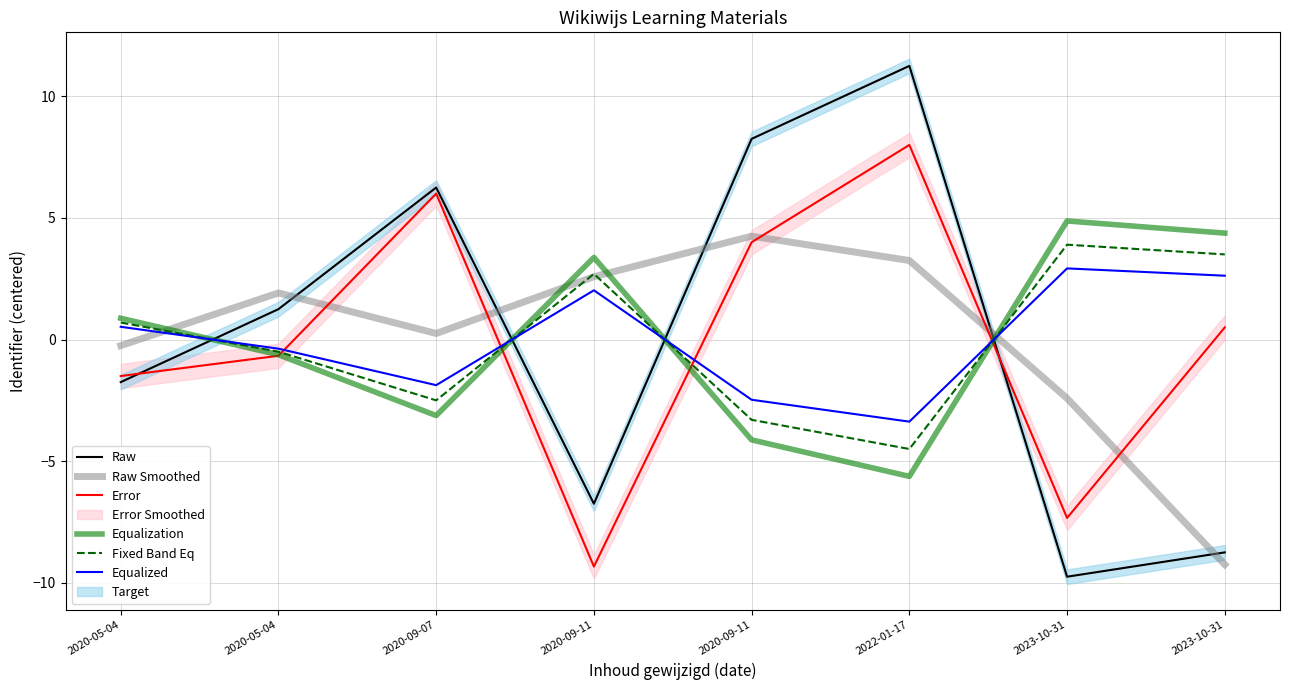

True or false: Fixed Band Eq has more than 2 points higher than both neighbors.

False